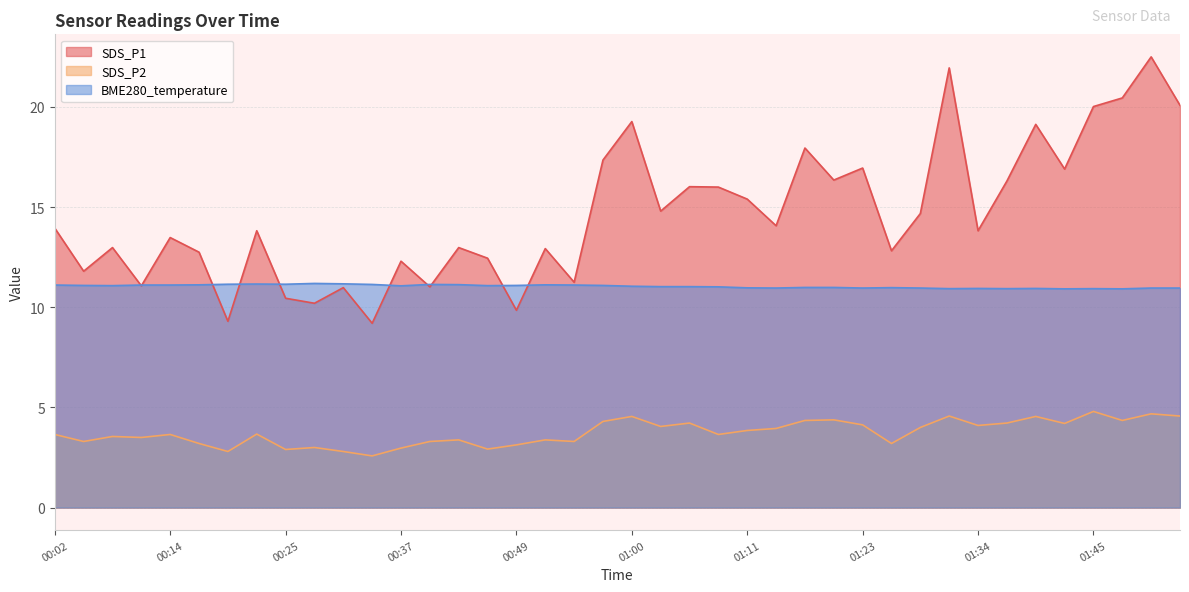

In SDS_P2, how many points are higher than both neighbors (excluding endpoints)?

13